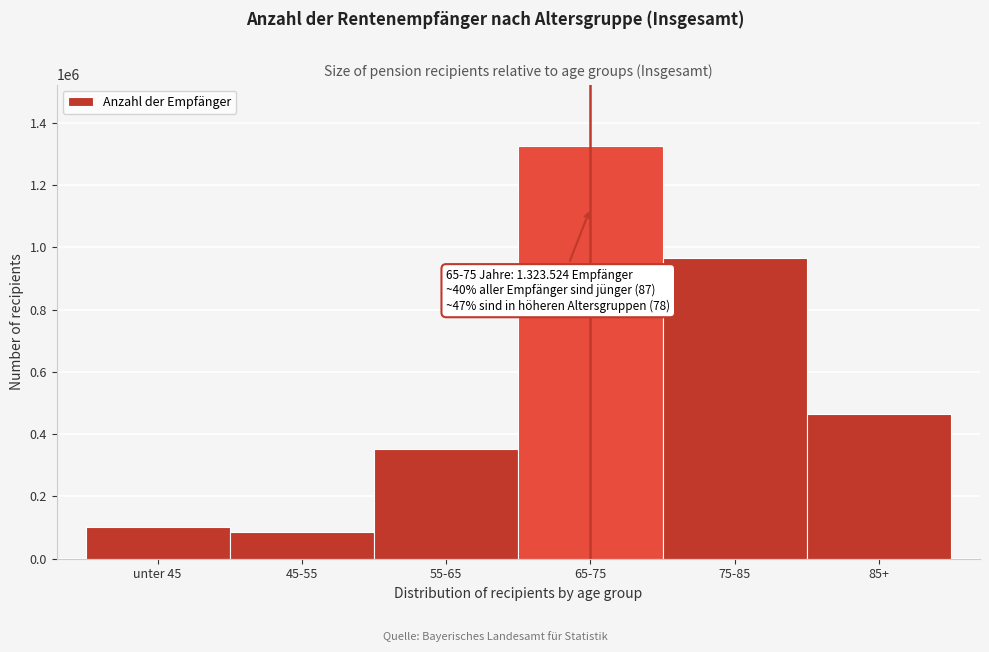

Reading left to right, list all the values displayed in this chart.

102445	85125	353523	1323524	966876	463759